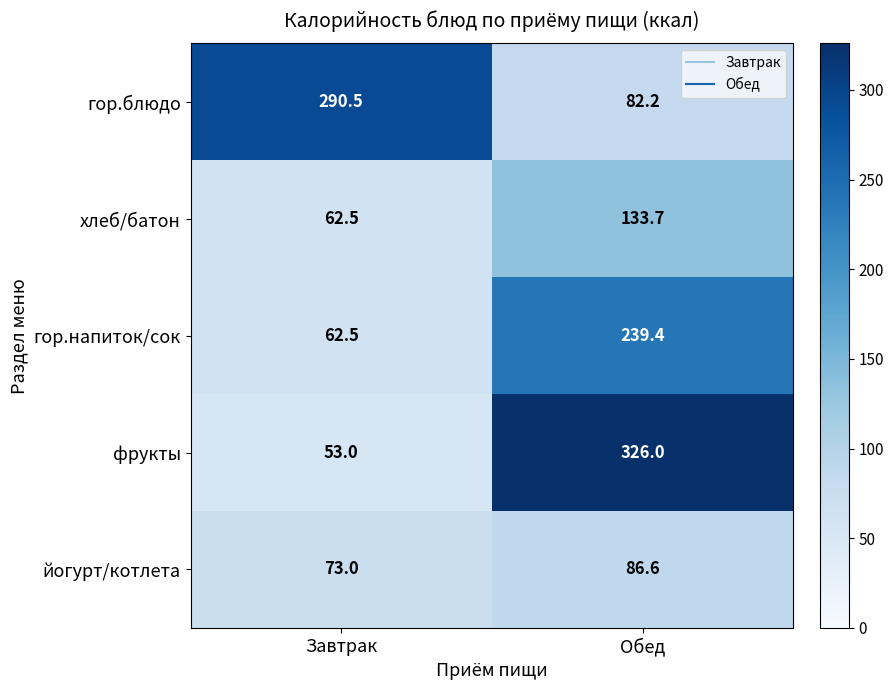

Which category has the highest value in the хлеб/батон series?

Обед